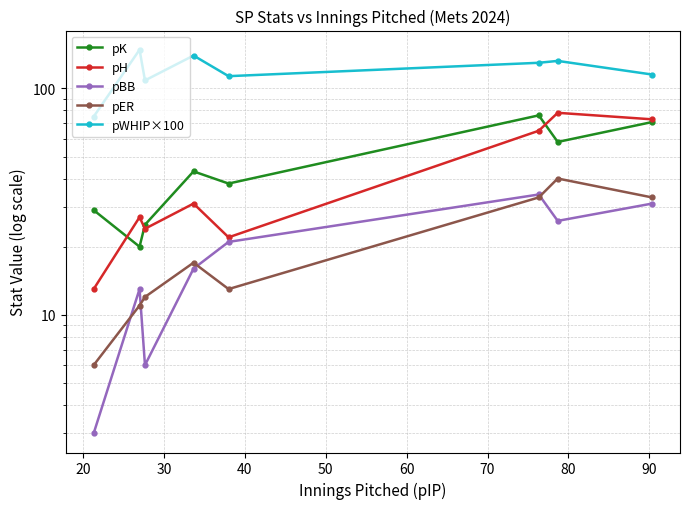

Which series has the largest total across all categories?

pWHIP×100